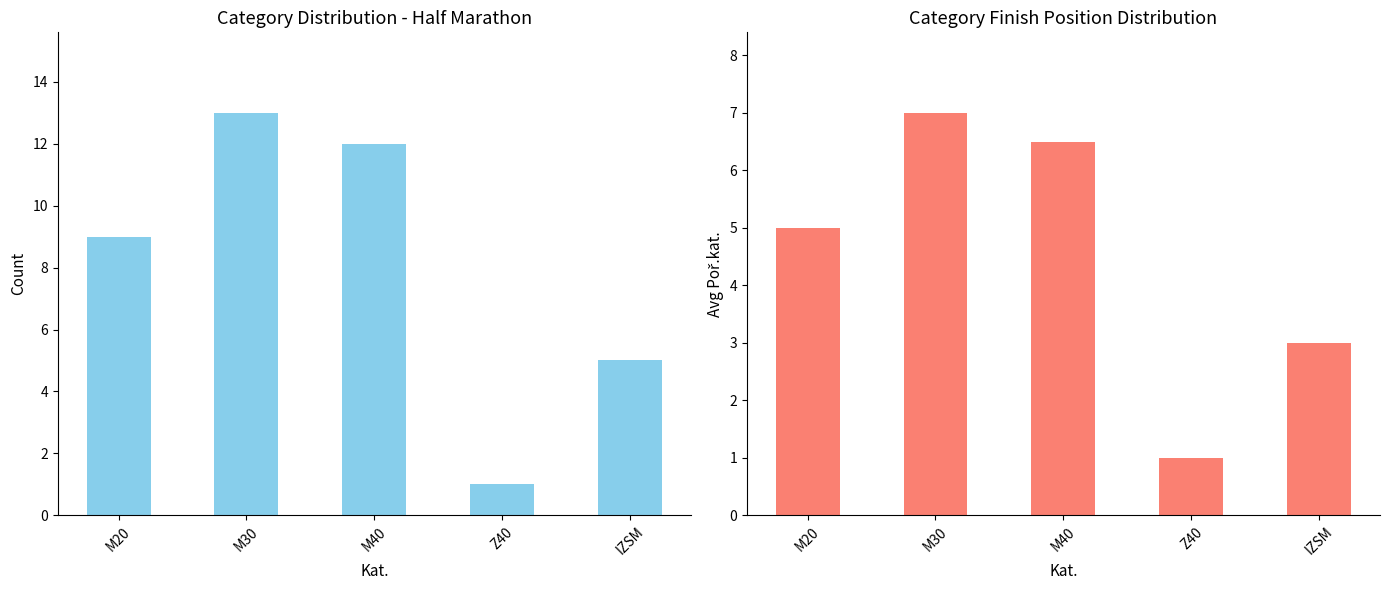

Reading left to right, list all the values displayed in this chart.

Count: 9.0	13.0	12.0	1.0	5.0
Avg Poř.kat.: 5.0	7.0	6.5	1.0	3.0